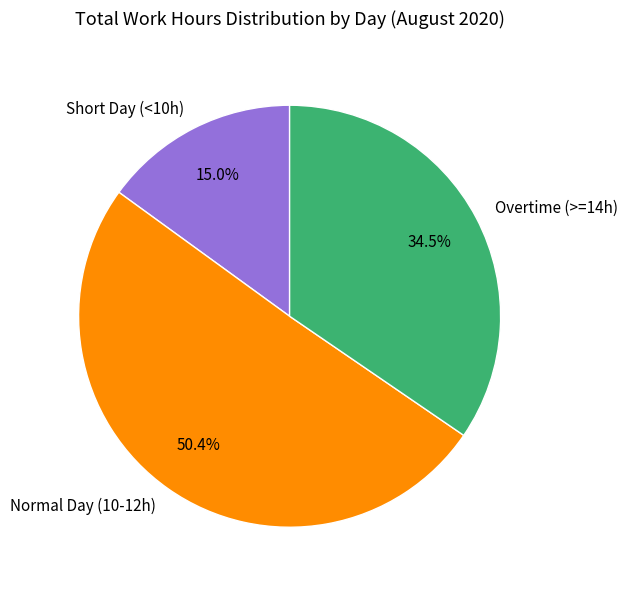

Approximately how many times larger is the value at Normal Day (10-12h) compared to Short Day (<10h)?

3.4